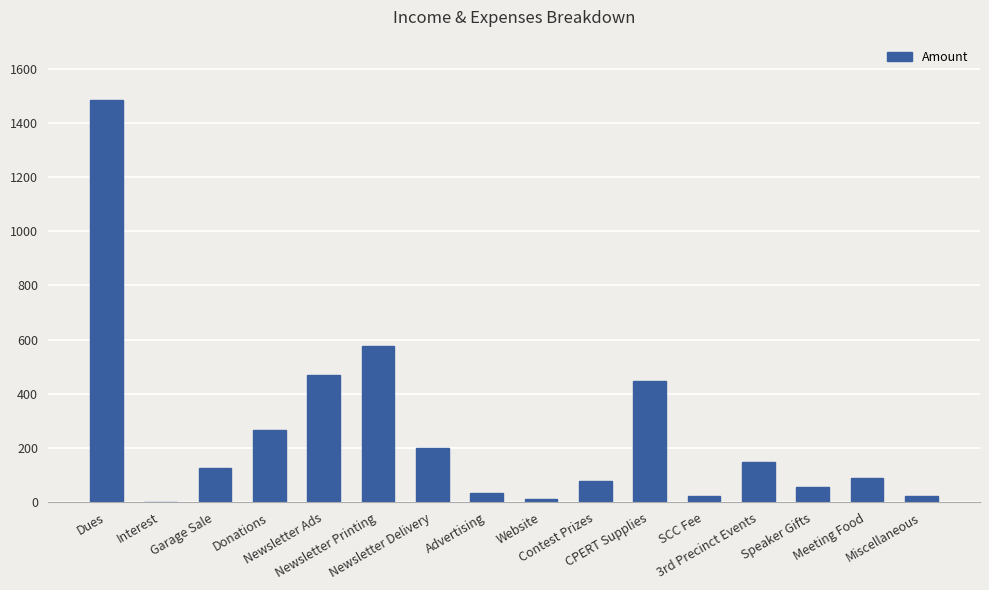

What is the sum of all values?

4047.8